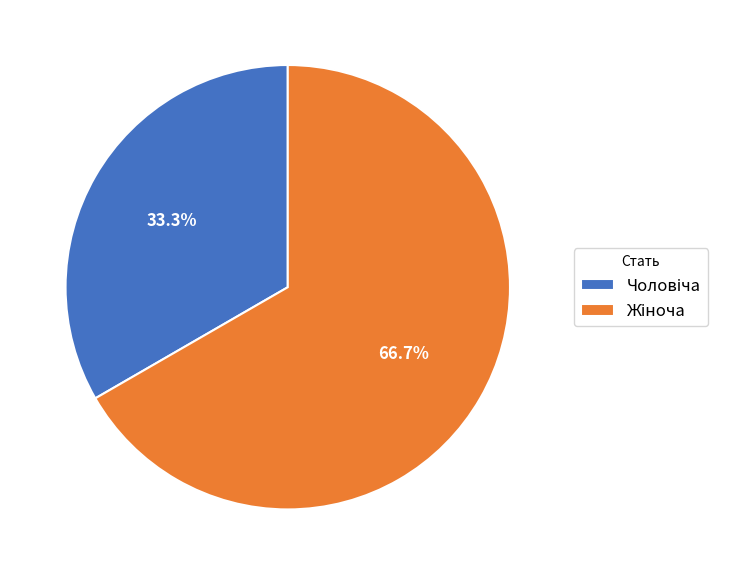

Is there any slice that represents more than half of the pie?

Yes